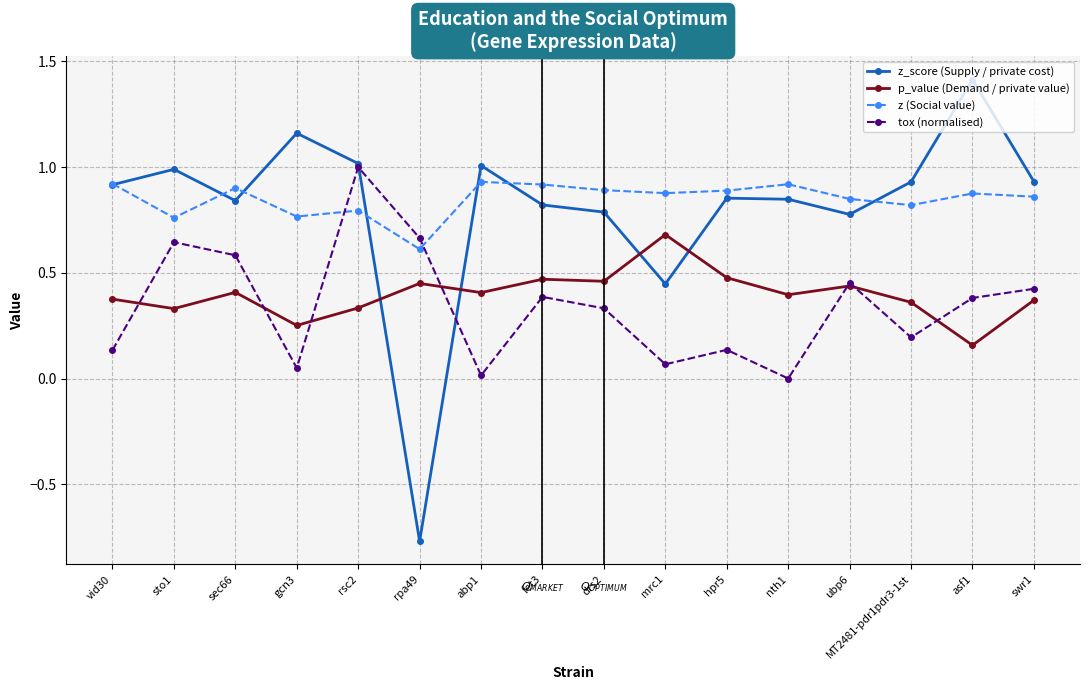

At which category does tox (normalised) reach its first local peak?

sto1